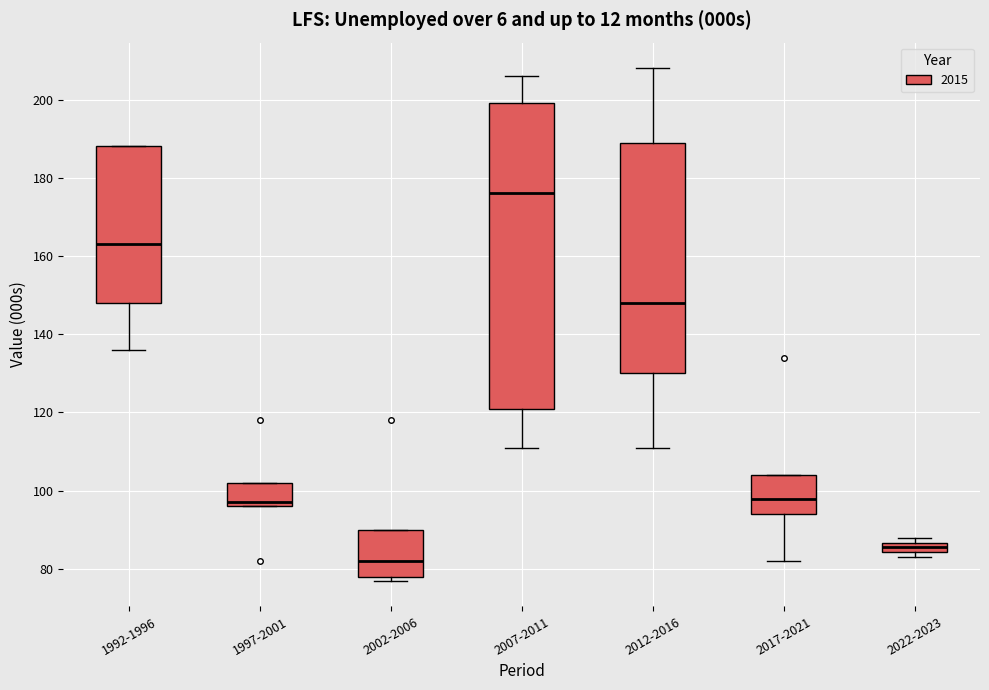

Which box's median line is the highest?

2007-2011